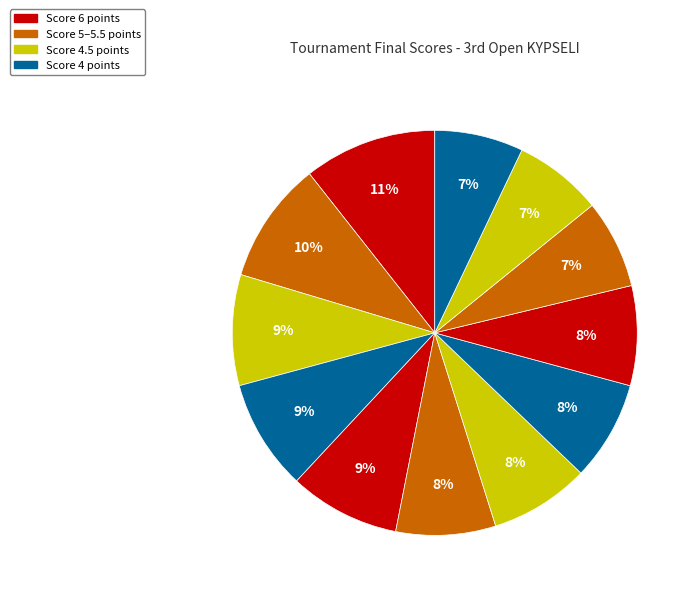

How many segments does this pie chart have?

12